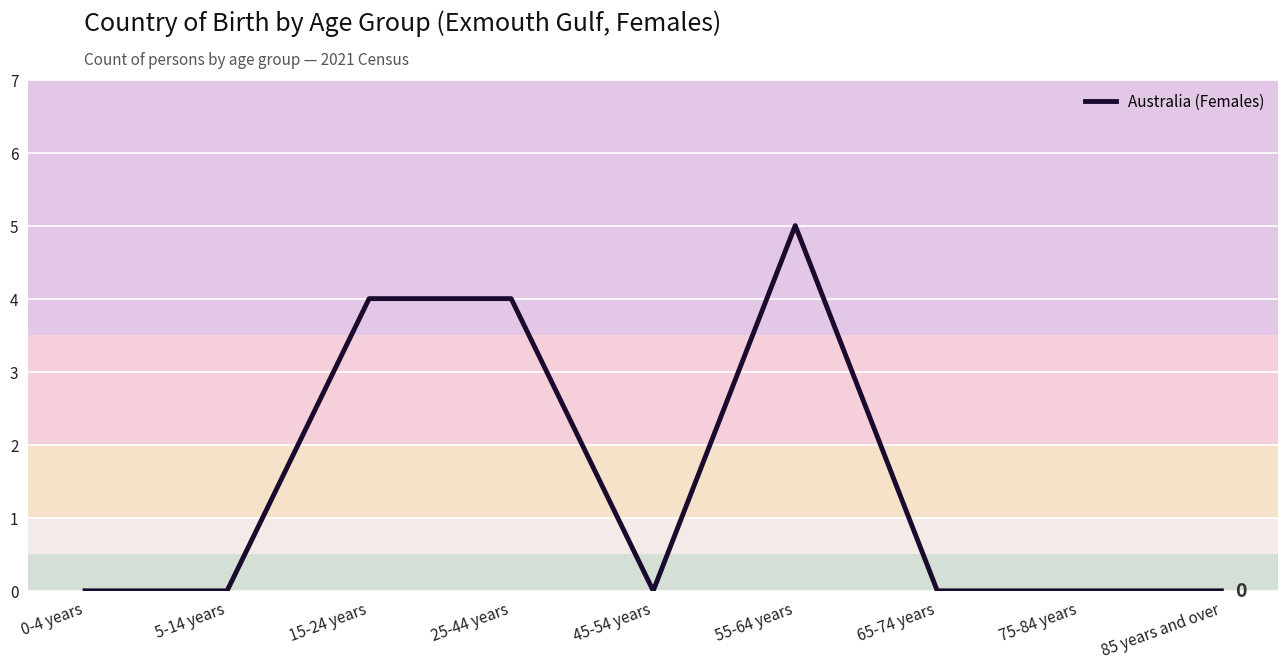

Is it true that the value at 75-84 years is 0?

True